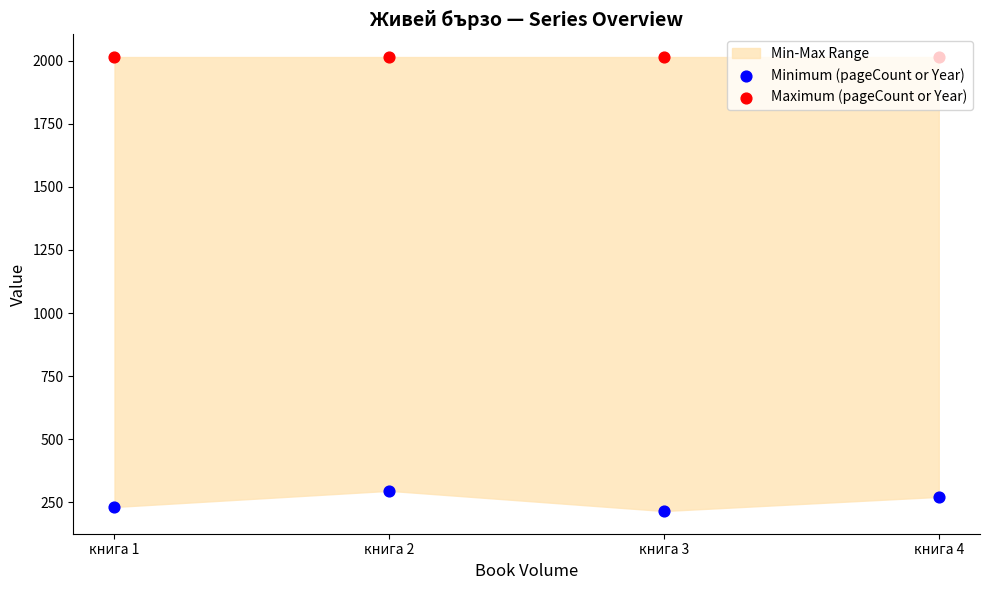

At how many categories does at least one series exceed 596?

4